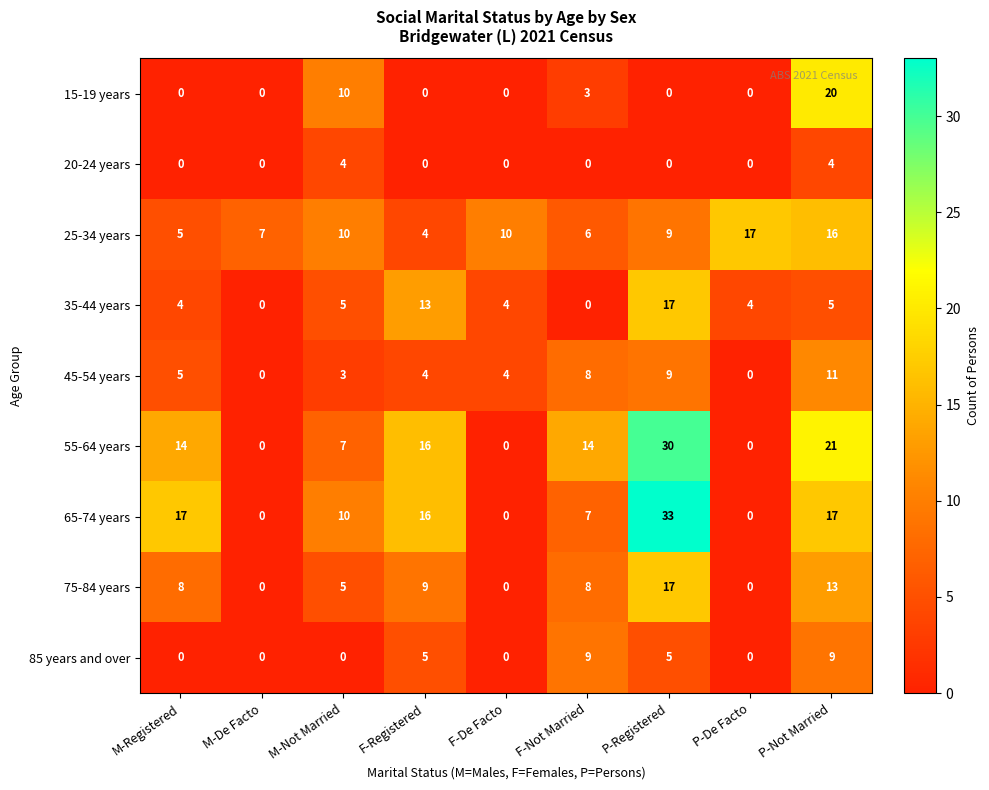

At P-Not Married, list the series in order from smallest to largest.

20-24 years, 35-44 years, 85 years and over, 45-54 years, 75-84 years, 25-34 years, 65-74 years, 15-19 years, 55-64 years